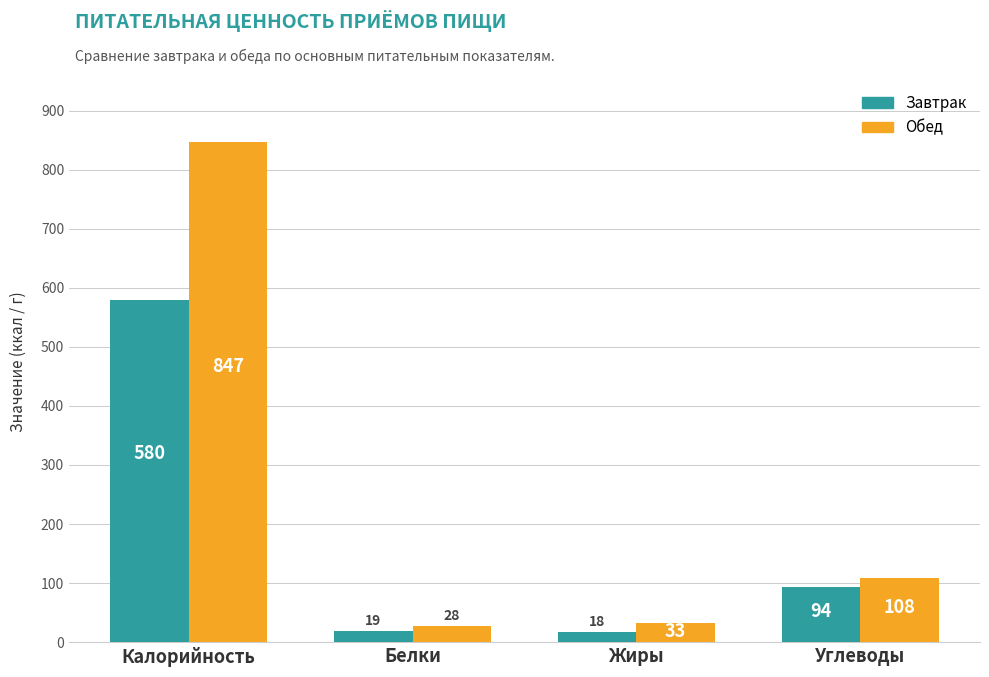

What is the difference between the Завтрак values at Жиры and Белки?

1